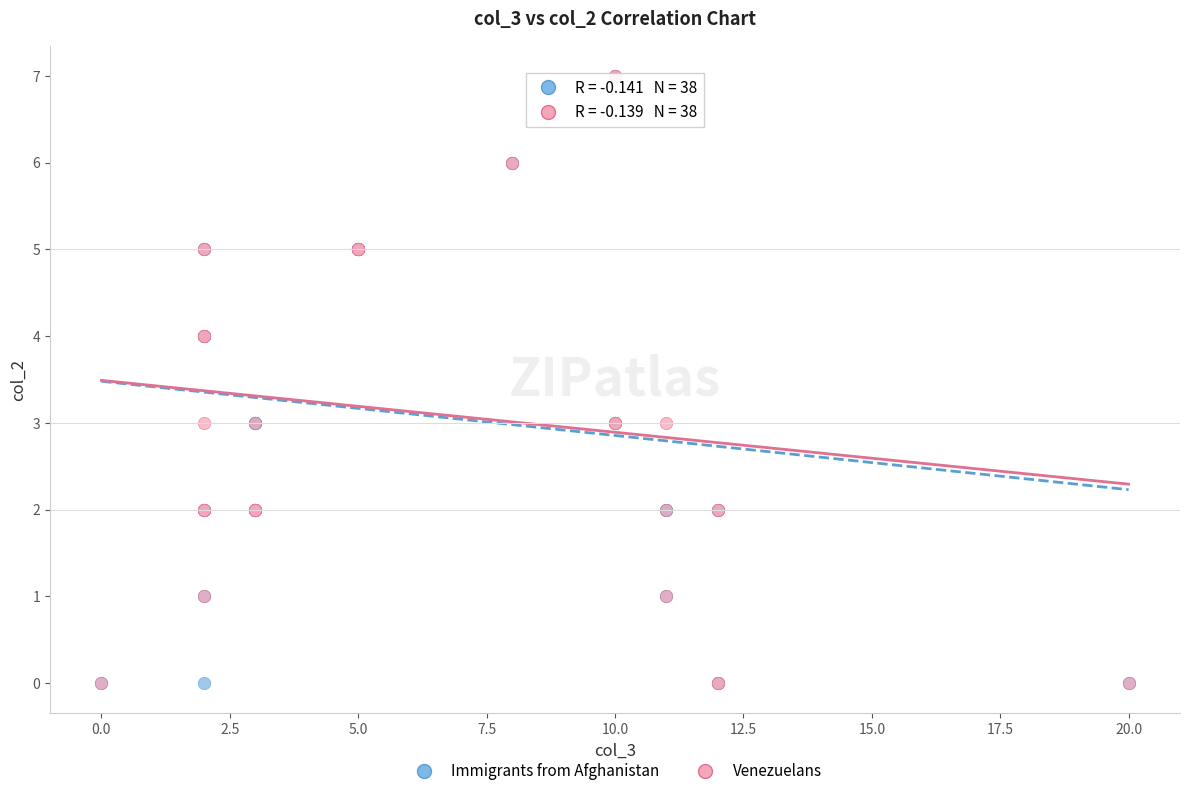

What are all the series names shown in the legend?

Immigrants from Afghanistan, Venezuelans